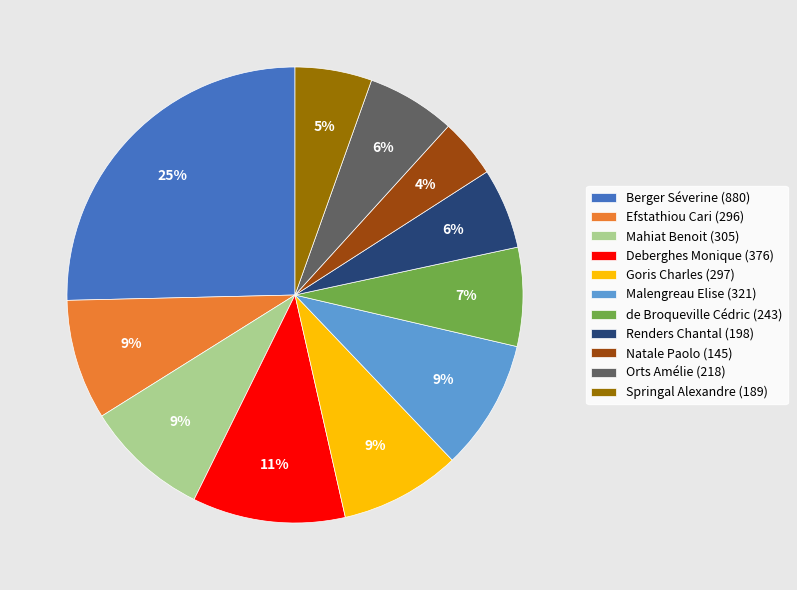

Is it true that Malengreau Elise is 1% of the pie?

False